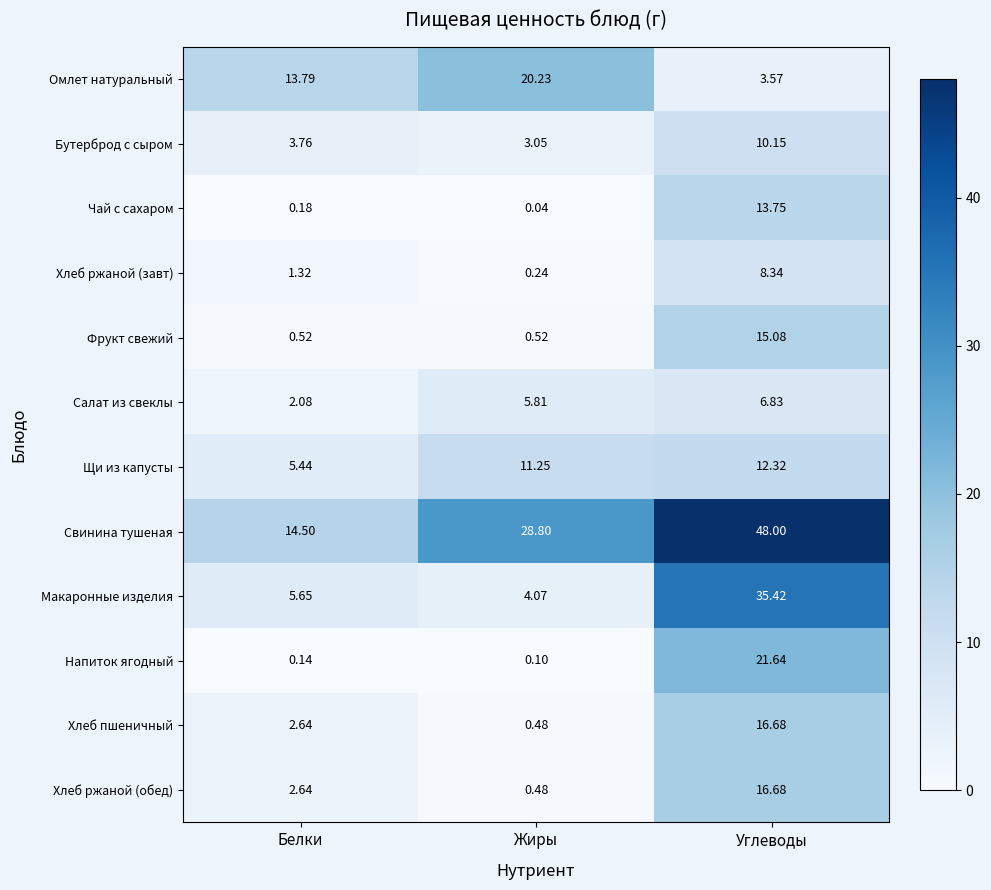

Which series has the widest spread of values?

Свинина тушеная